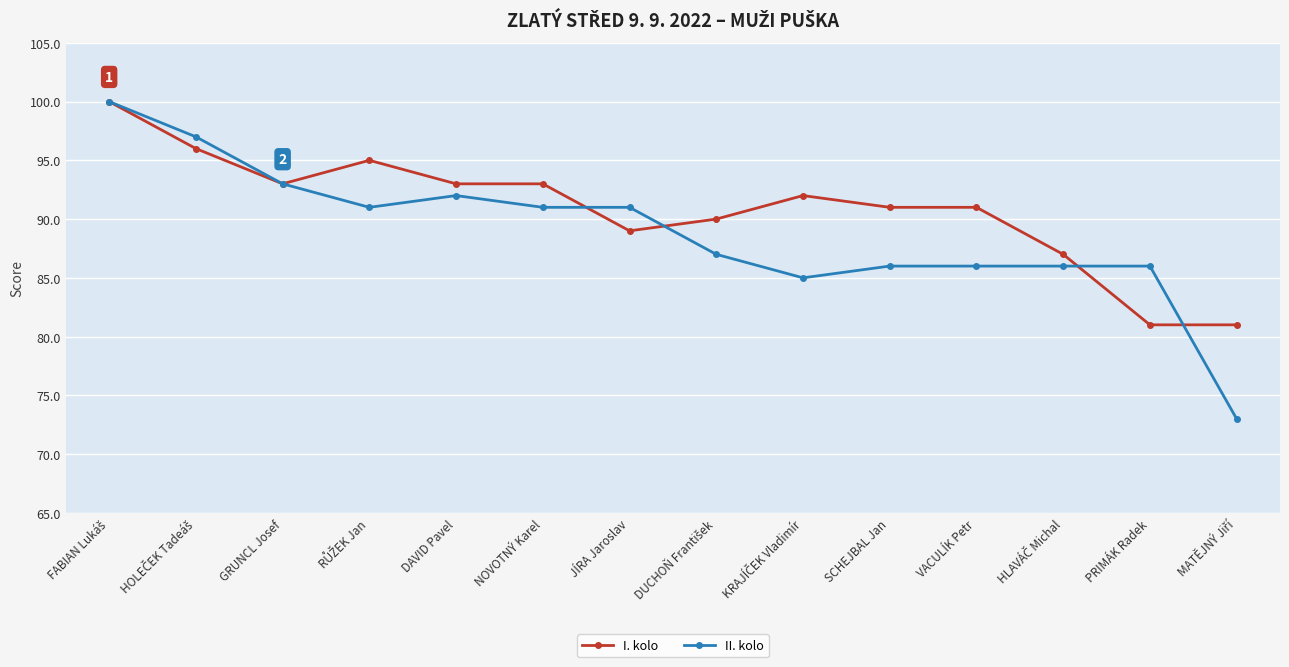

Rank the series by their average value, from lowest to highest.

II. kolo, I. kolo